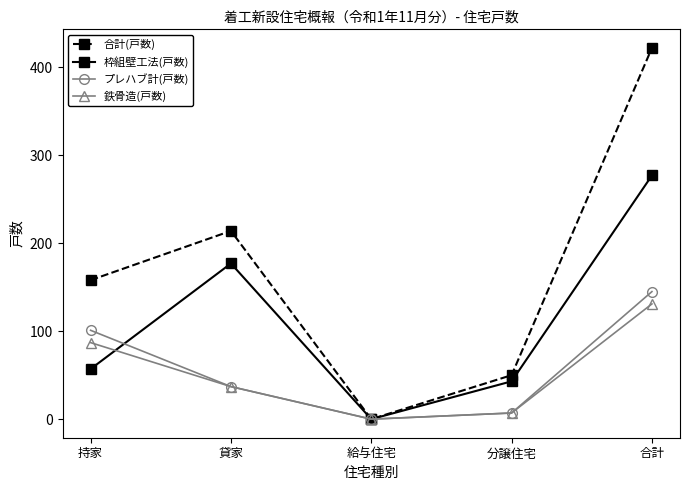

At how many categories does at least one series exceed 220?

1